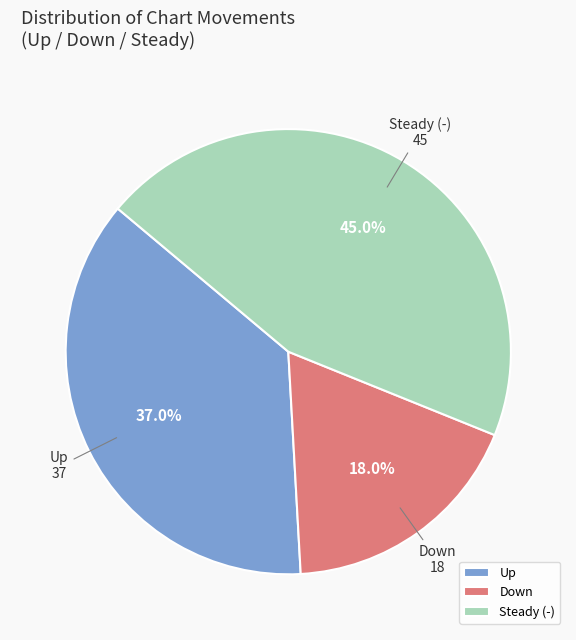

What is the largest slice in the pie chart?

Steady (-)